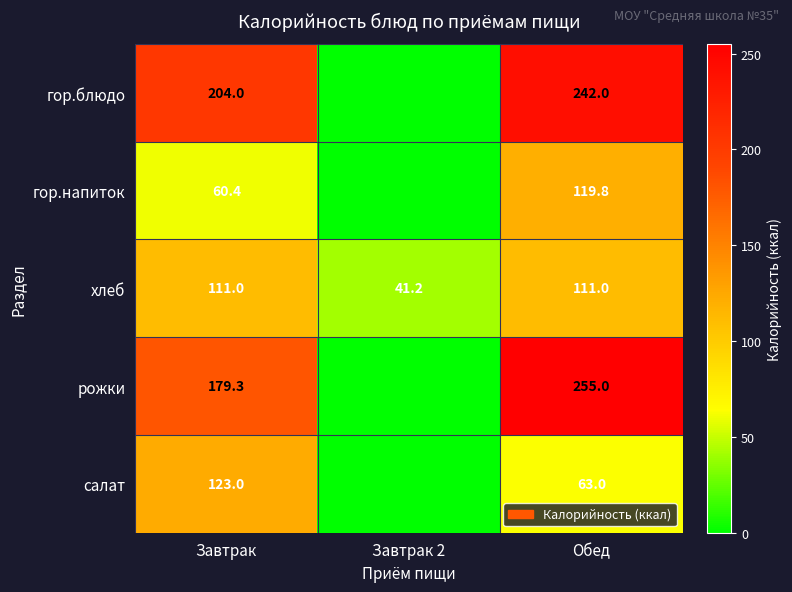

Read the хлеб value at Завтрак 2.

41.2